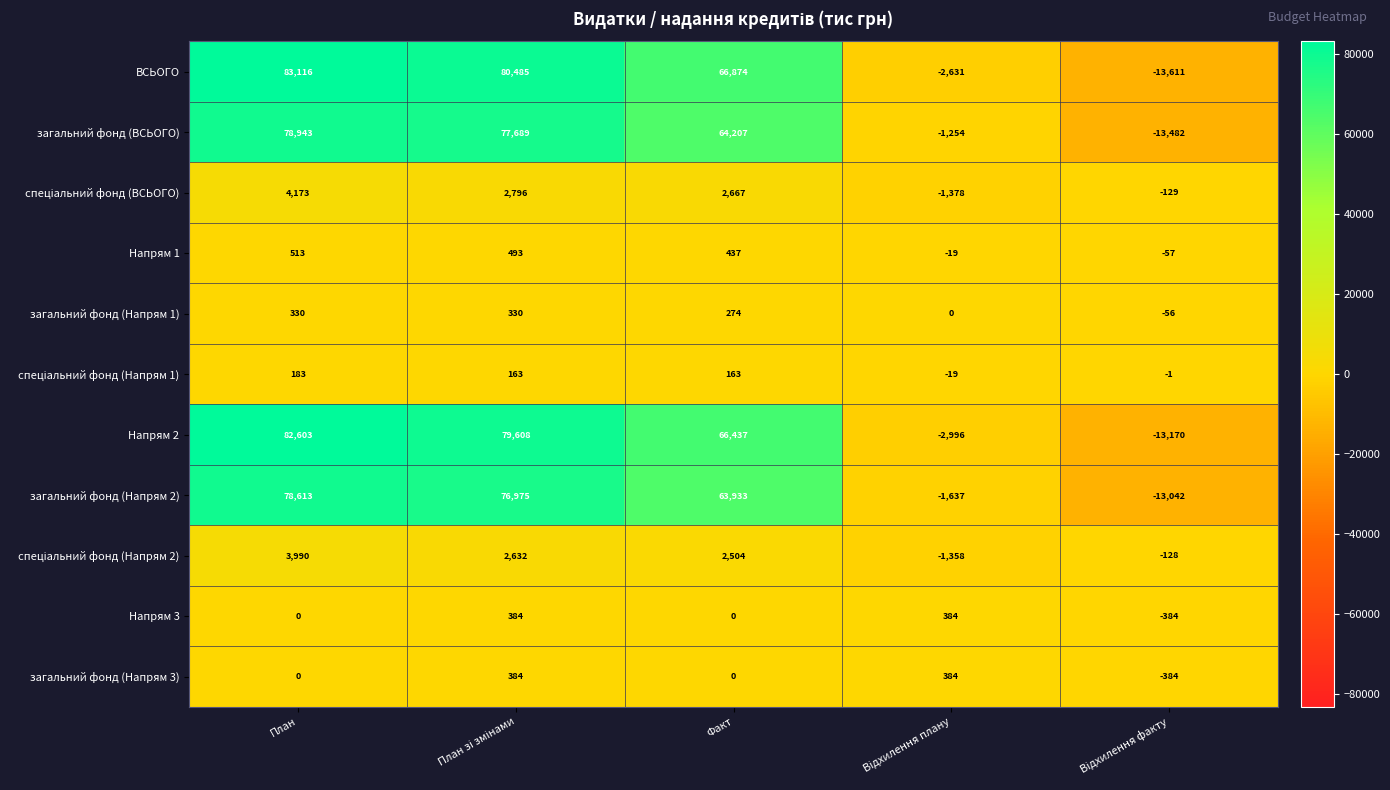

What is the average value of the загальний фонд (Напрям 2) series?

40968